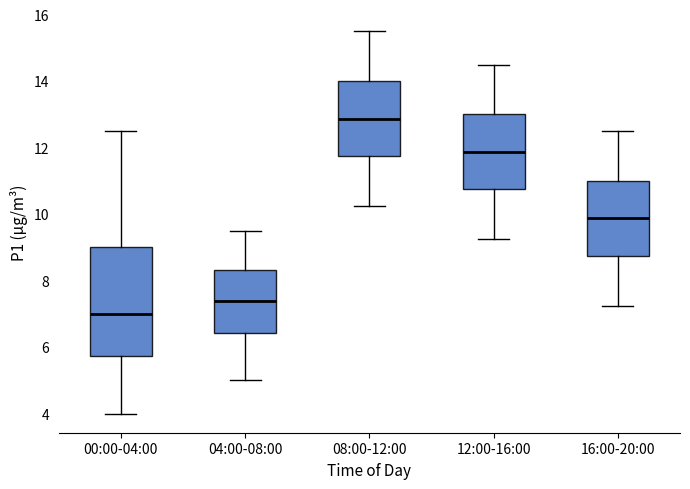

Which box's median line is the lowest?

00:00-04:00